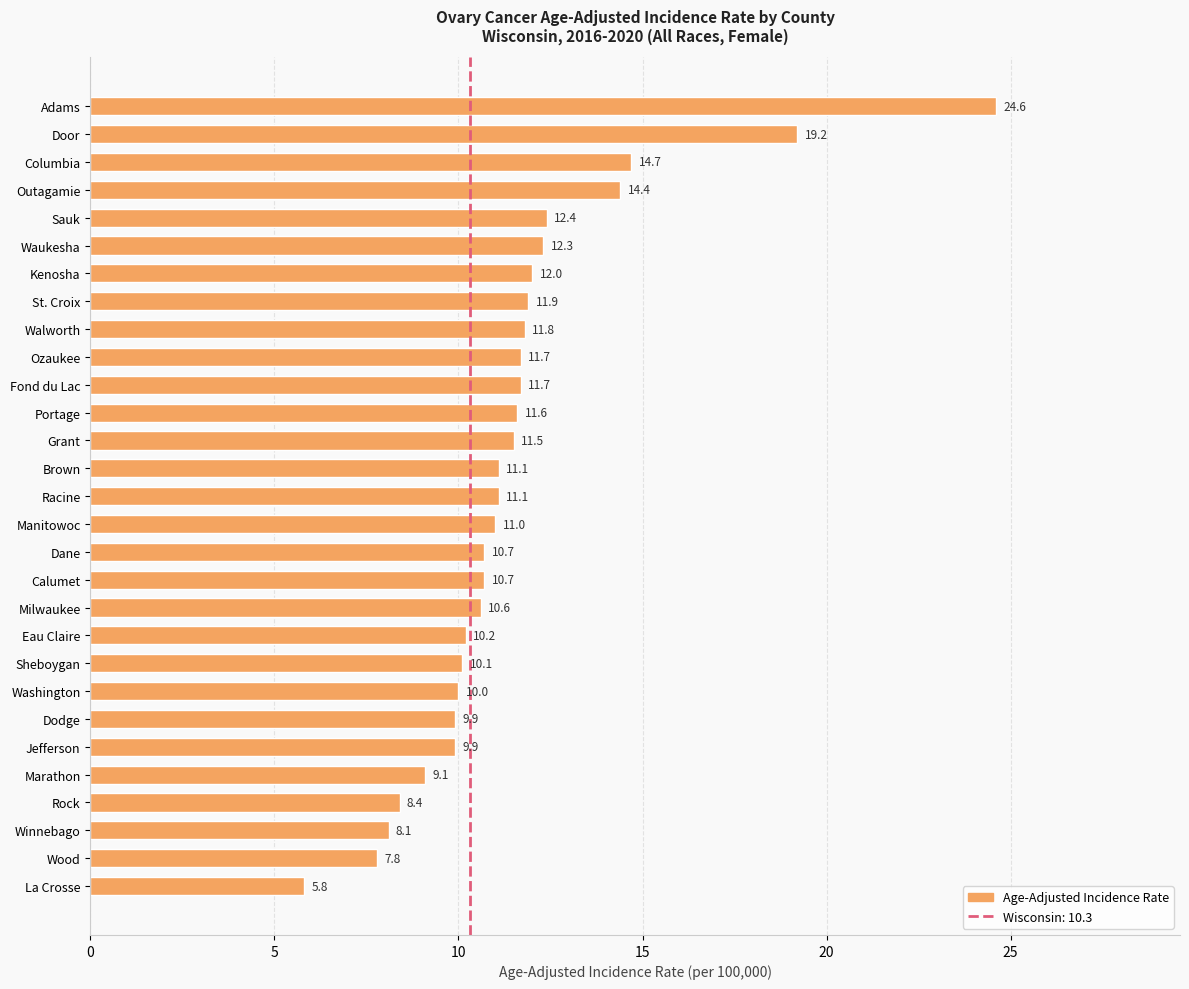

Which has a higher value, Washington or La Crosse?

Washington